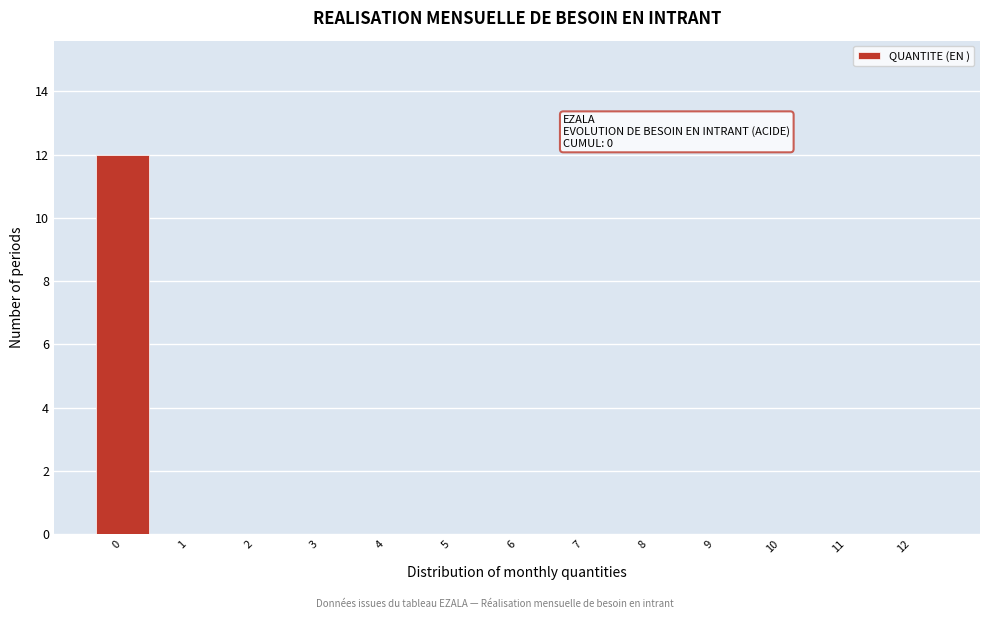

Over which range of the x-axis is the bar tallest?

-0.5 to 0.5